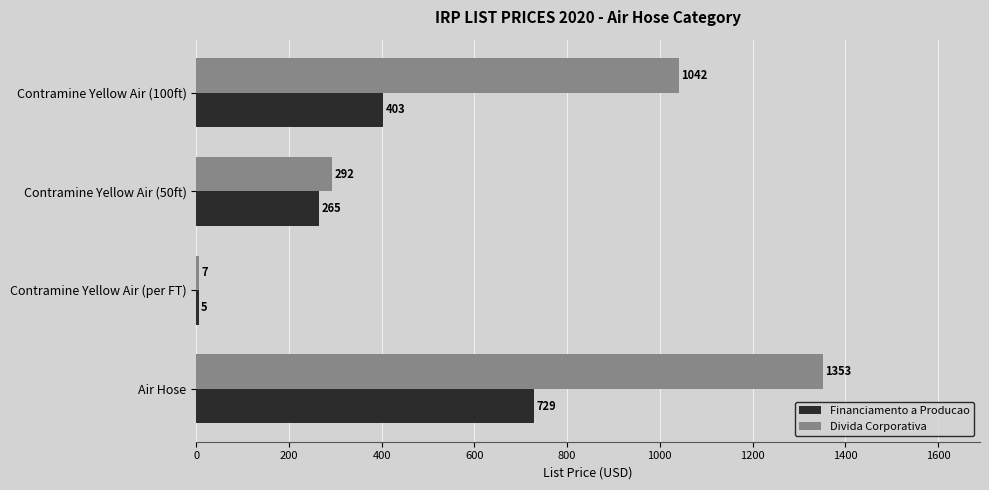

Is it true that Financiamento a Producao equals 103.0 at Contramine Yellow Air (50ft)?

False